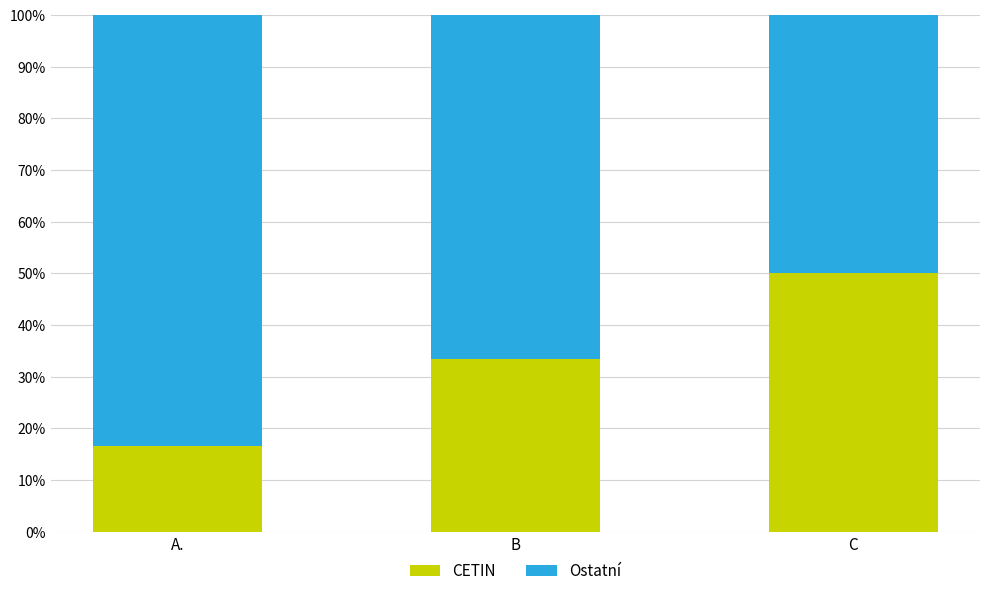

What is the sum of the CETIN values at C and A.?

66.7